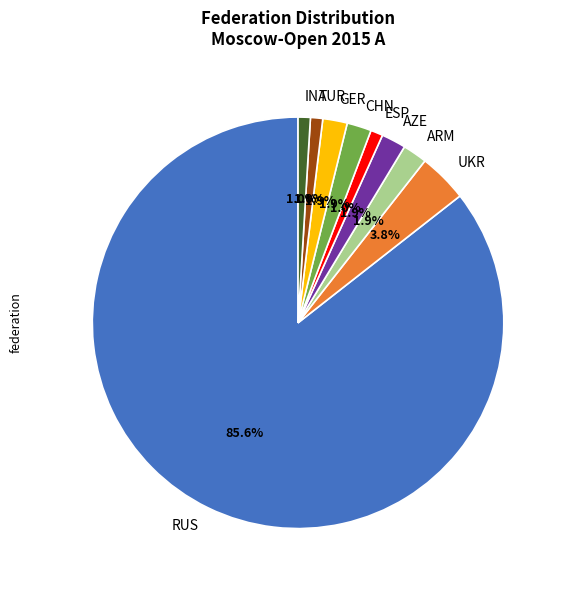

Between UKR and TUR, which is larger?

UKR